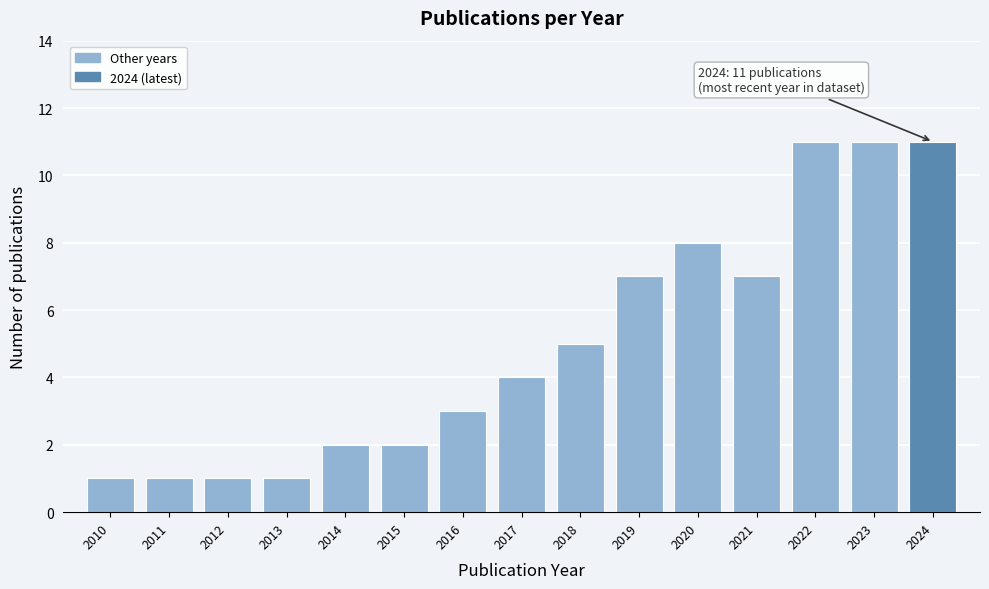

Reading left to right, transcribe all the data shown in this chart.

1	1	1	1	2	2	3	4	5	7	8	7	11	11	11